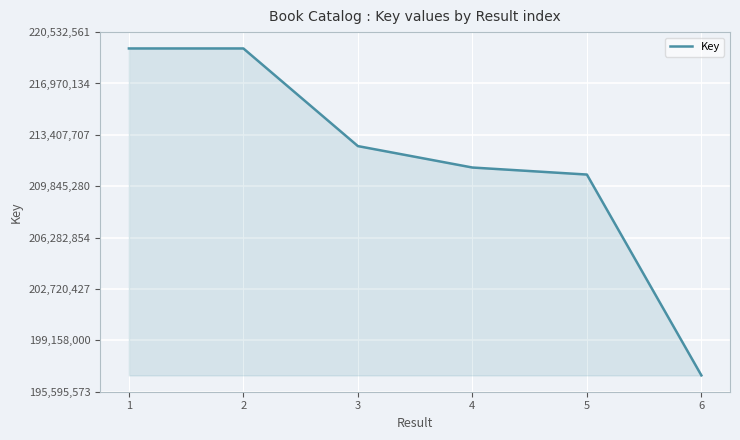

What is the smallest value displayed?

196729073